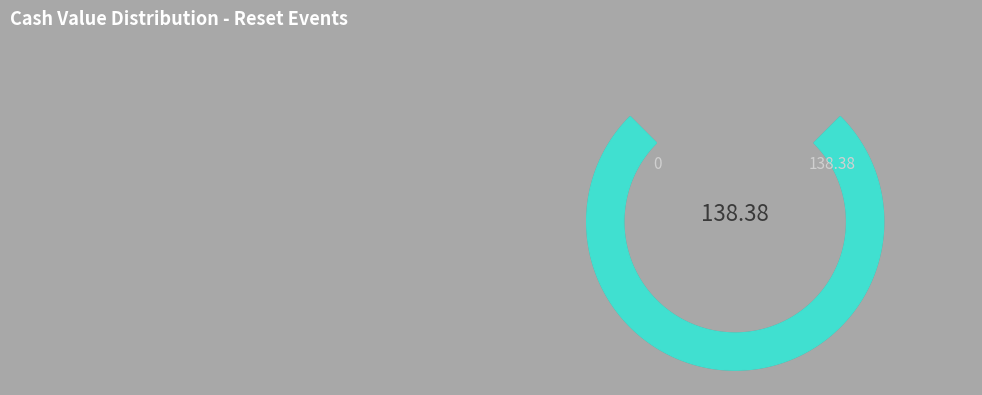

True or false: 2025-09-26 accounts for 20% of the total.

False